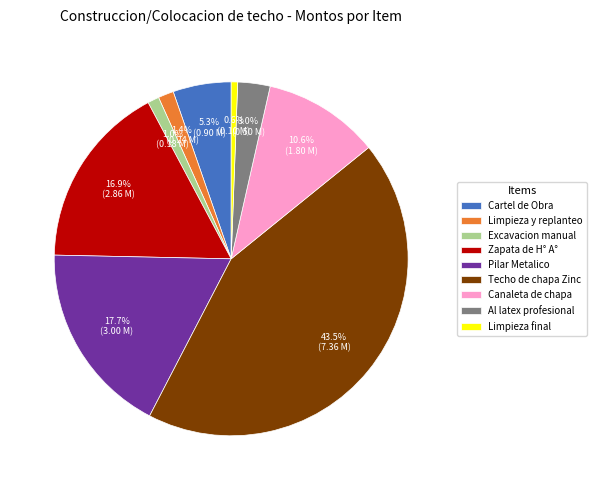

Does any single category account for the majority?

No